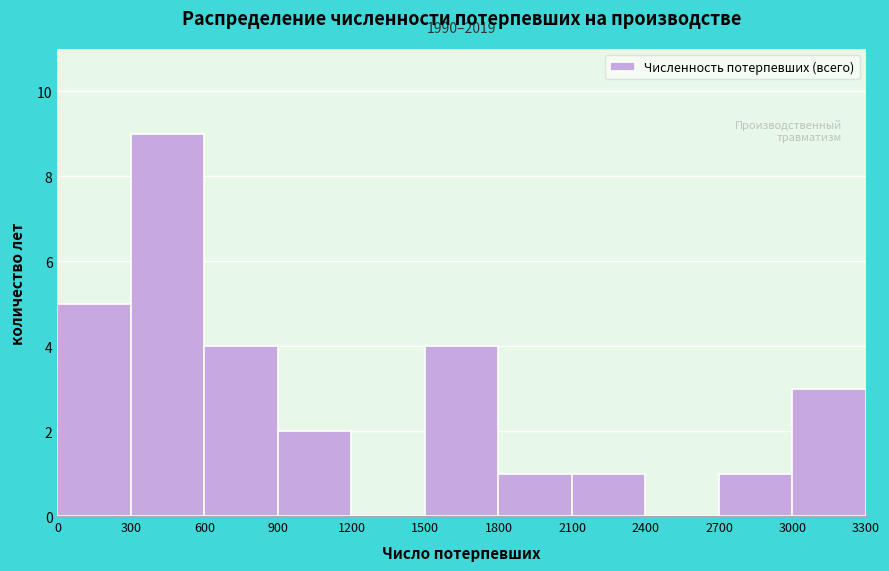

Over which range of the x-axis is the bar tallest?

300 to 600